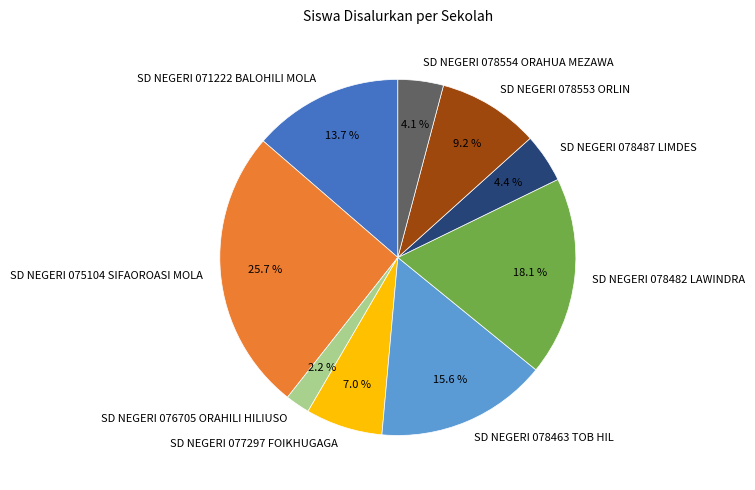

Which slice is the largest?

SD NEGERI 075104 SIFAOROASI MOLA